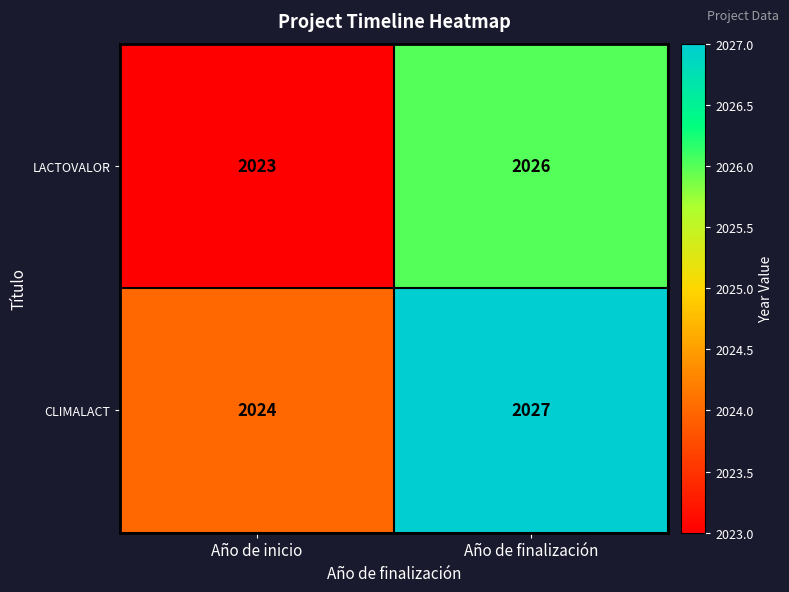

The value of LACTOVALOR at Año de inicio is 2023. True or false?

True